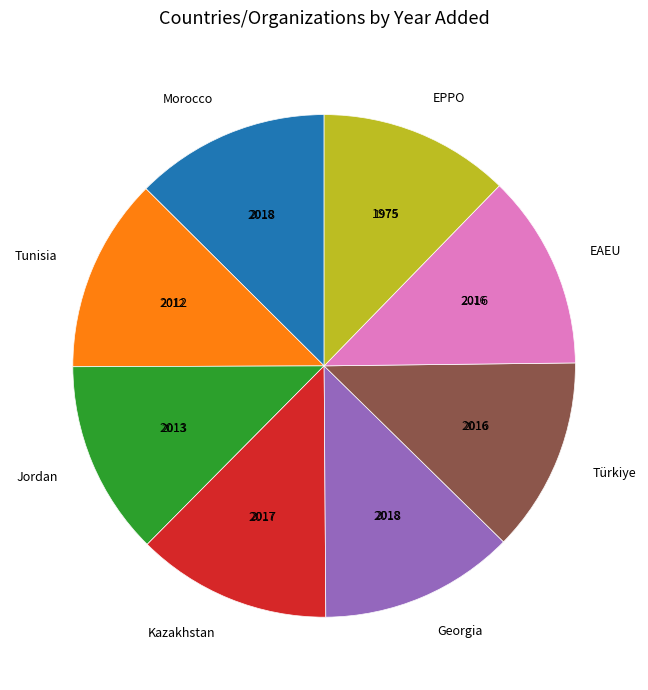

To the nearest percent, what is the combined percentage of Türkiye and Morocco?

25%